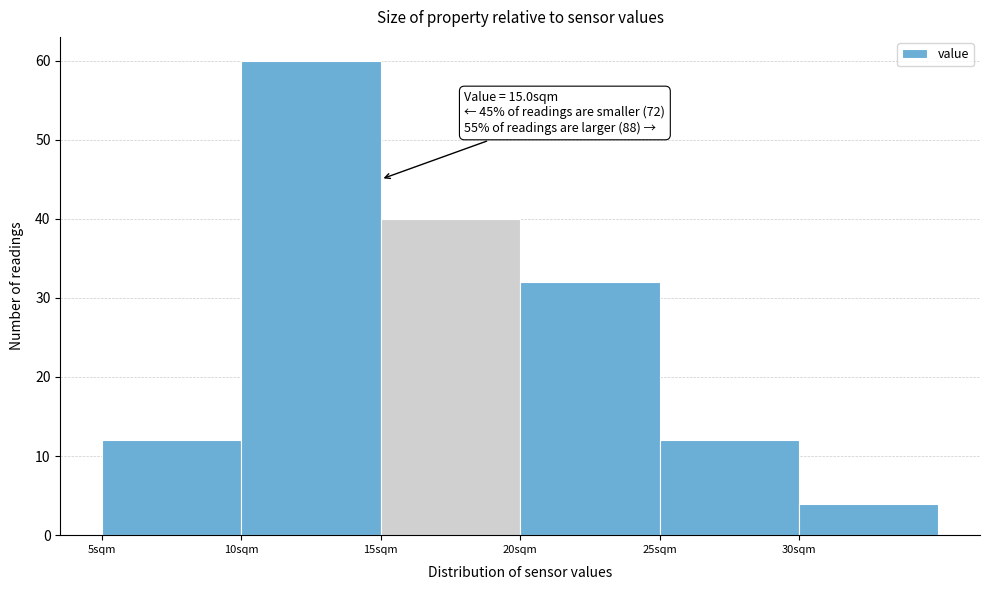

Over which range of the x-axis is the bar tallest?

10 to 15